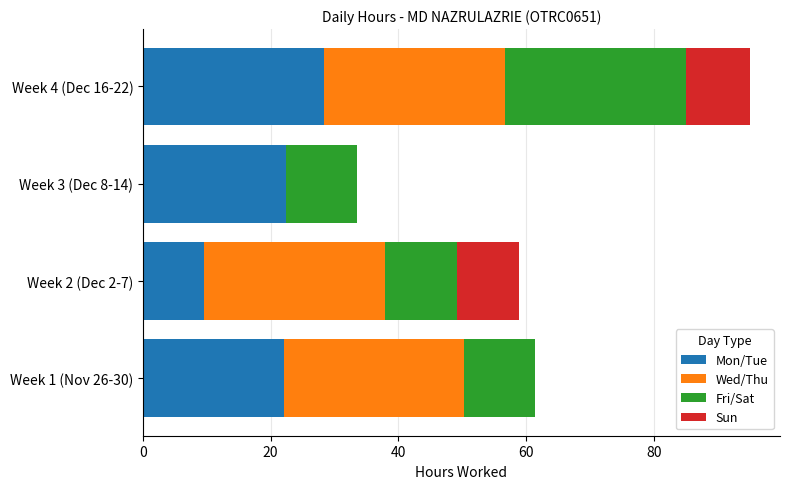

The value of Mon/Tue at Week 3 (Dec 8-14) is 6.9. True or false?

False